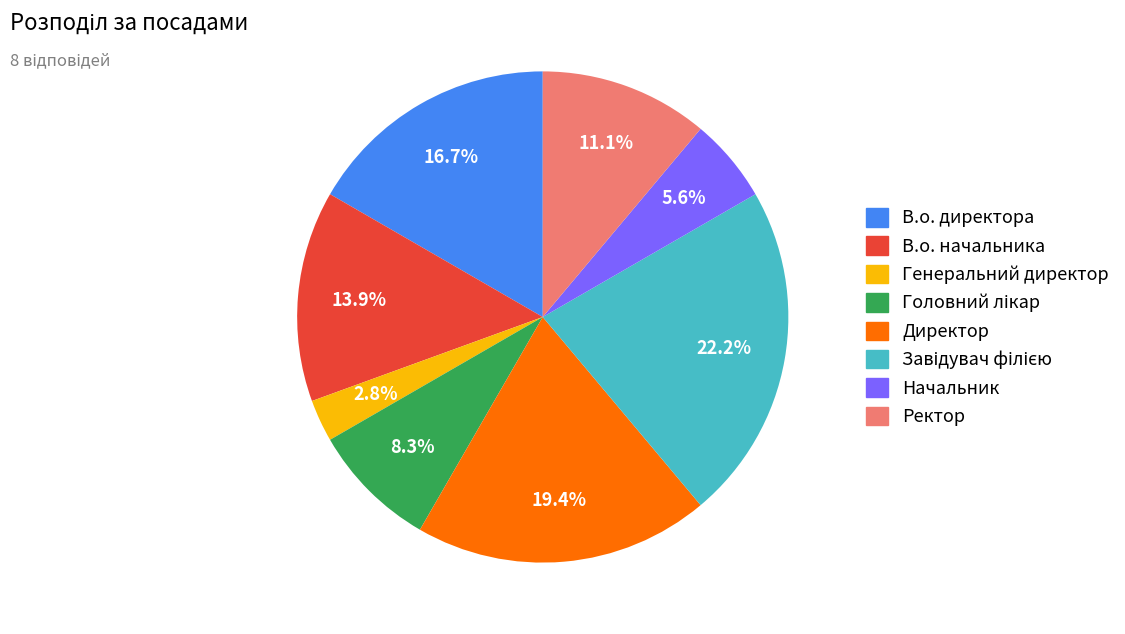

Is there any slice that represents more than half of the pie?

No